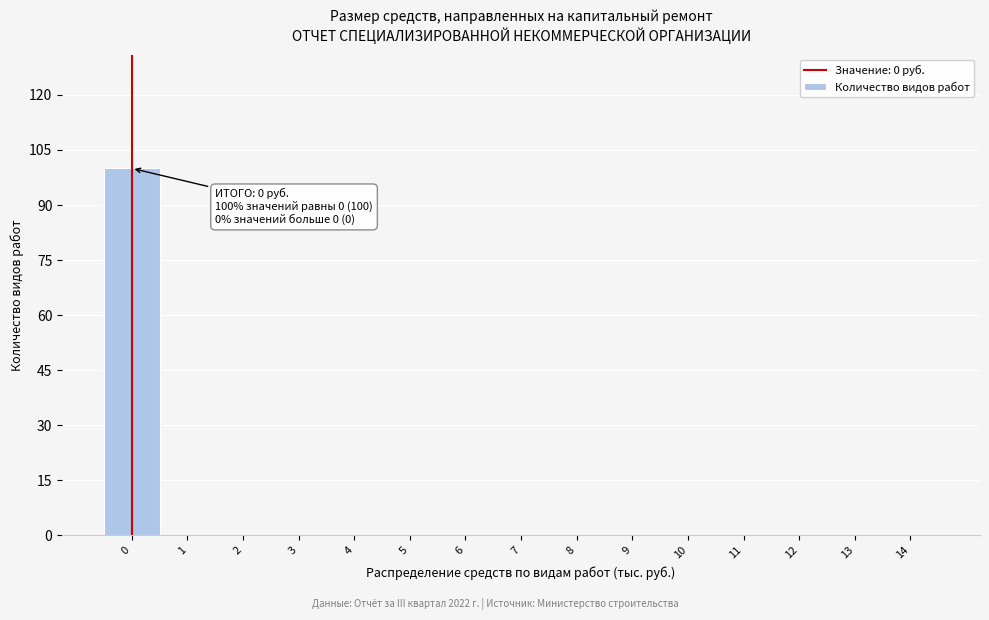

Which range on the x-axis has the tallest bar?

-0.5 to 0.5